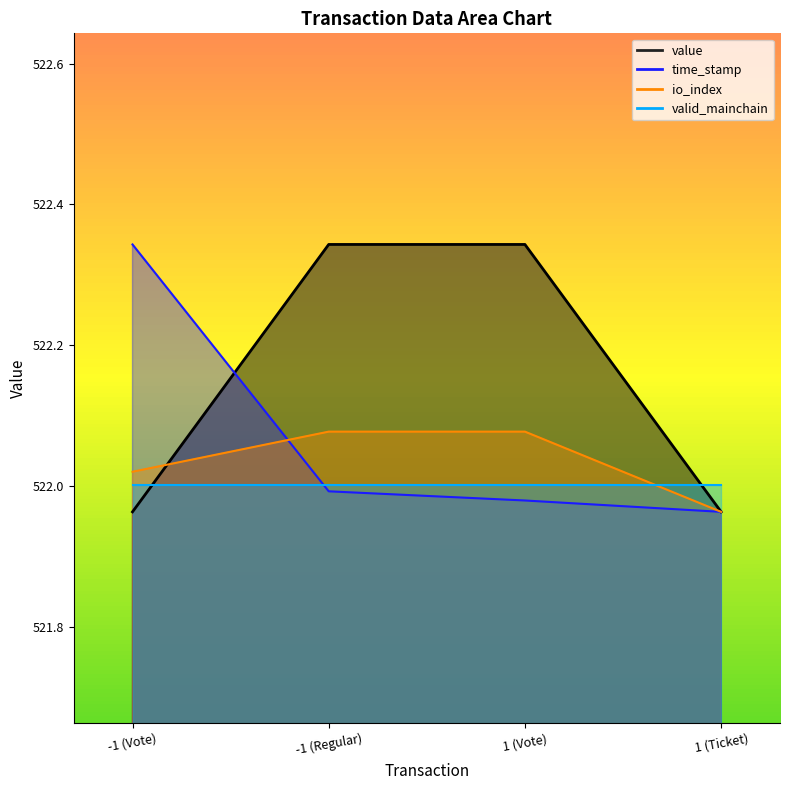

What is the total value across all series at -1 (Vote)?

1566.3